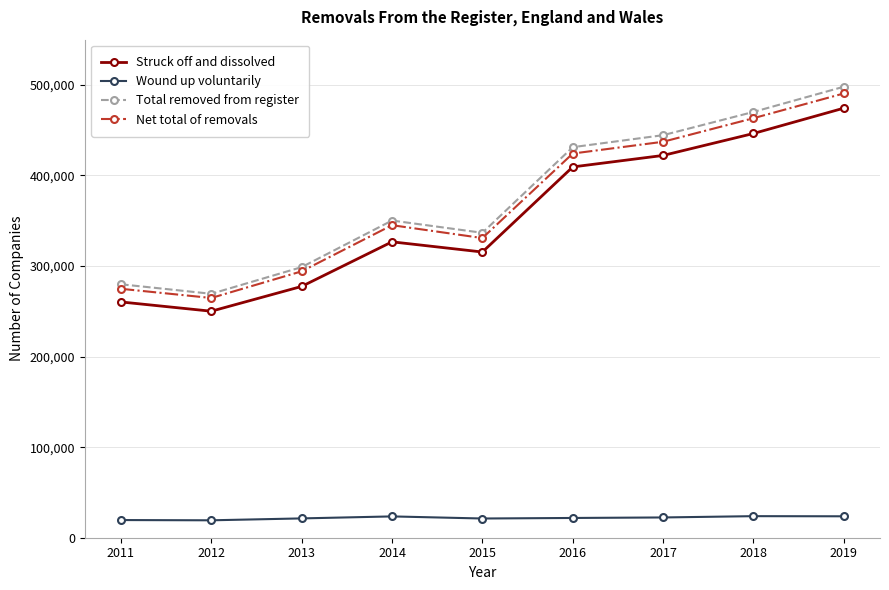

Which category has the highest value in the Total removed from register series?

2019